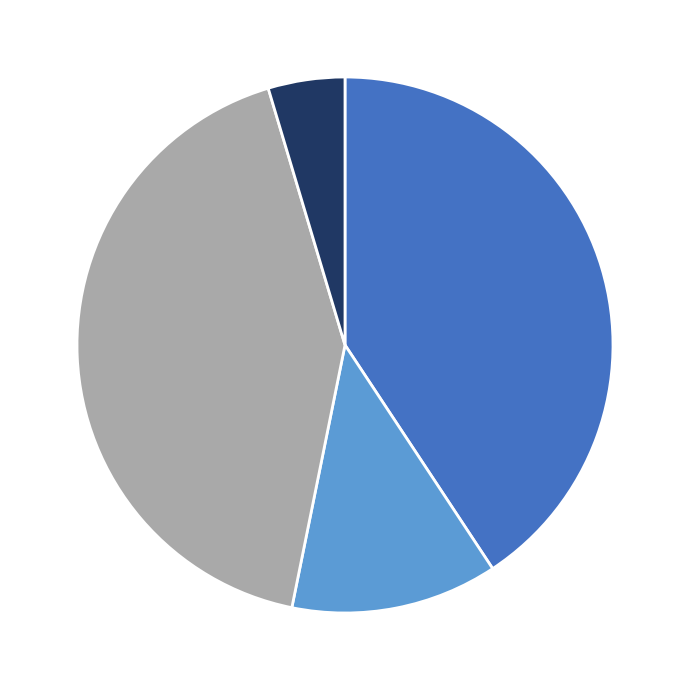

Is there a majority slice in this chart?

No